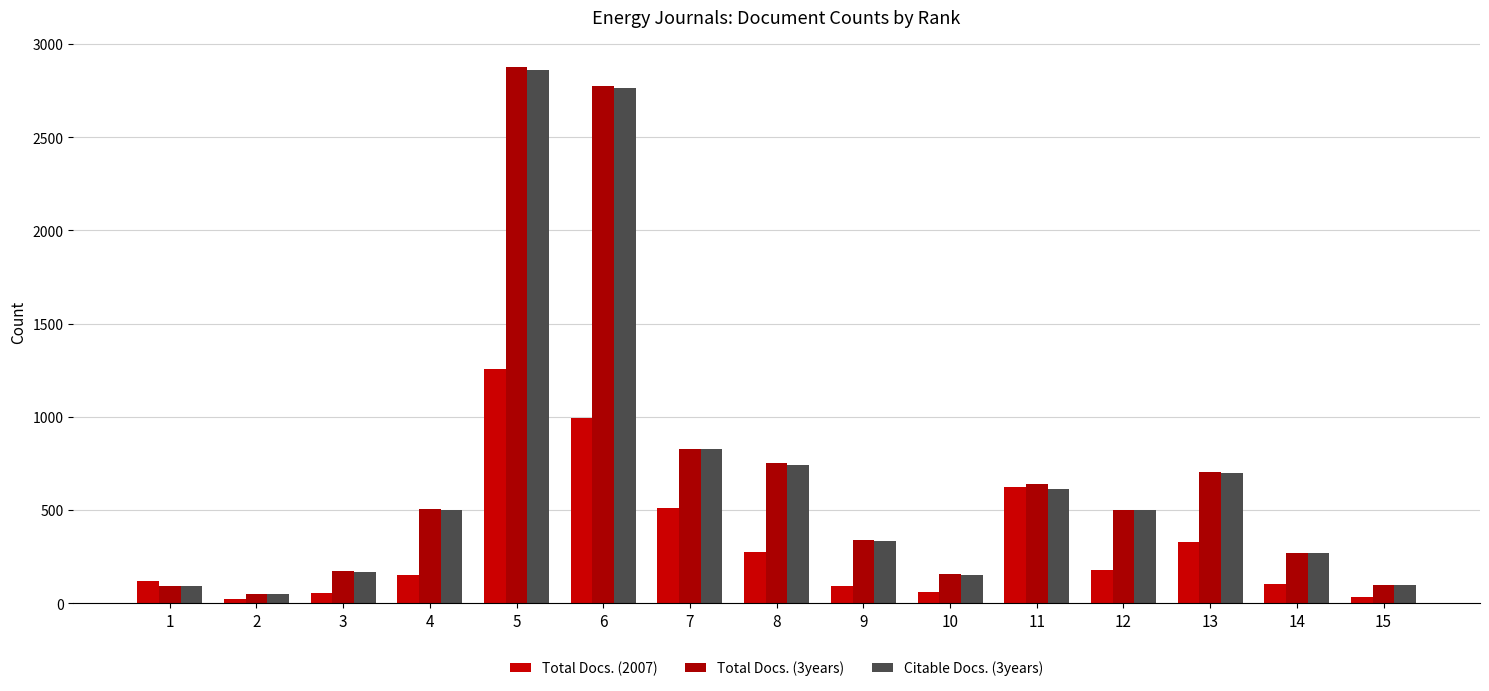

What is the sum of the Total Docs. (3years) values at 4 and 8?

1256